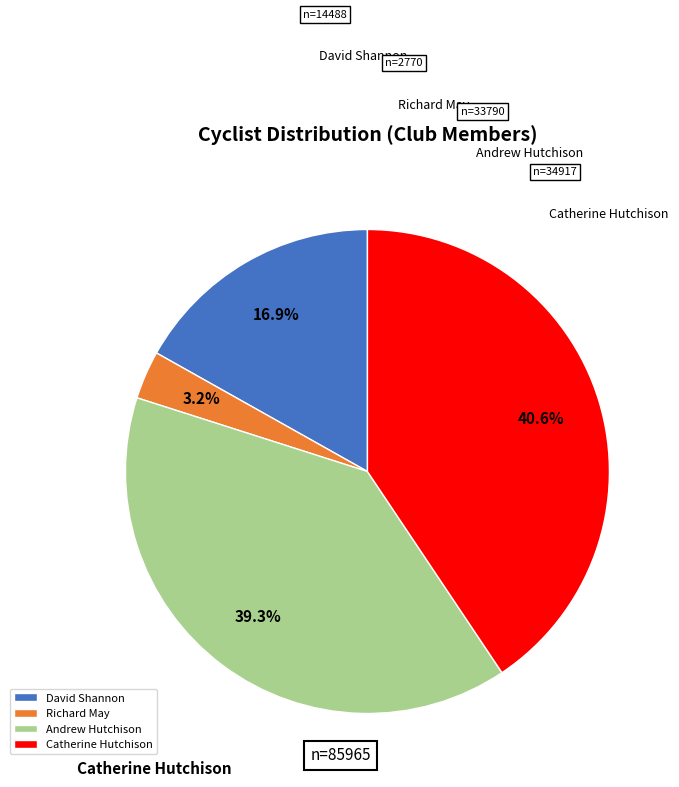

Combined, do David Shannon and Richard May account for over 50%?

No